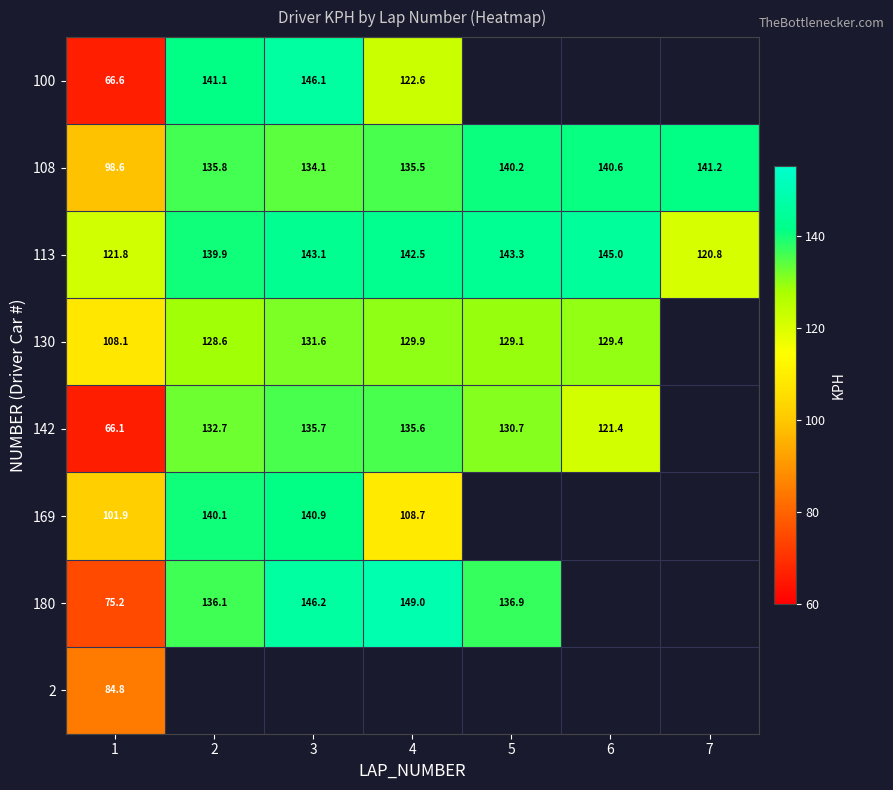

How many data points in 108 are less than 135?

2